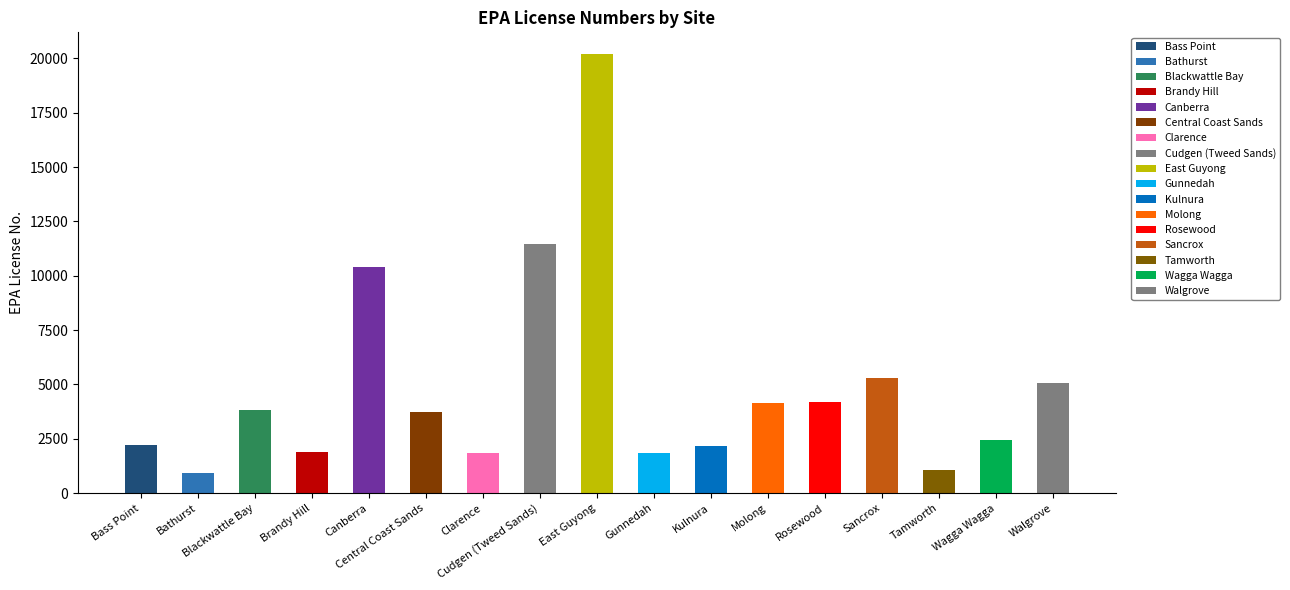

Reading left to right, transcribe all the data shown in this chart.

Bass Point=2193	Bathurst=925	Blackwattle Bay=3801	Brandy Hill=1897	Canberra=10406	Central Coast Sands=3751	Clarence=1852	Cudgen (Tweed Sands)=11453	East Guyong=20190	Gunnedah=1838	Kulnura=2147	Molong=4138	Rosewood=4199	Sancrox=5289	Tamworth=1078	Wagga Wagga=2433	Walgrove=5073